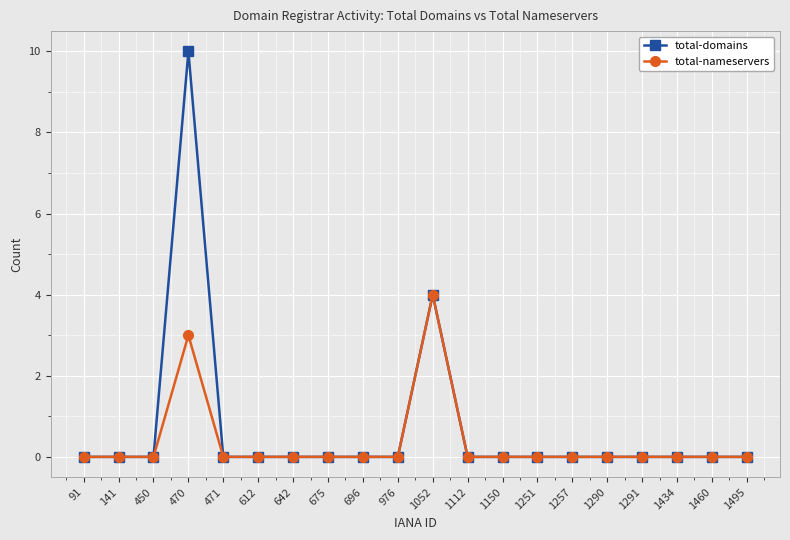

True or false: total-nameservers has more than 0 points higher than both neighbors.

True